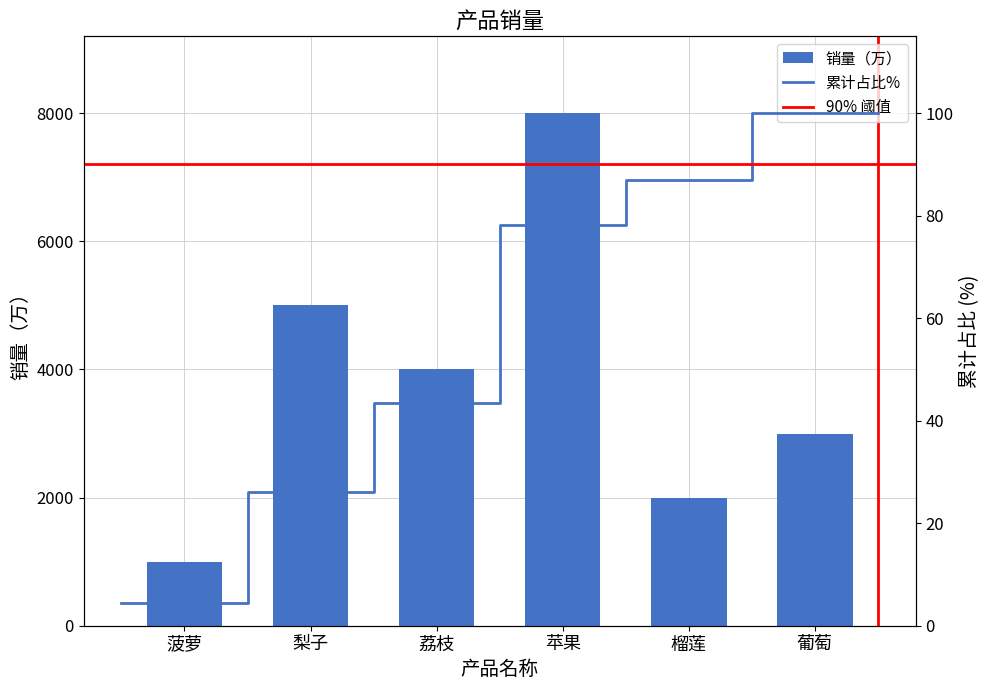

What is the sum of all values?

23000